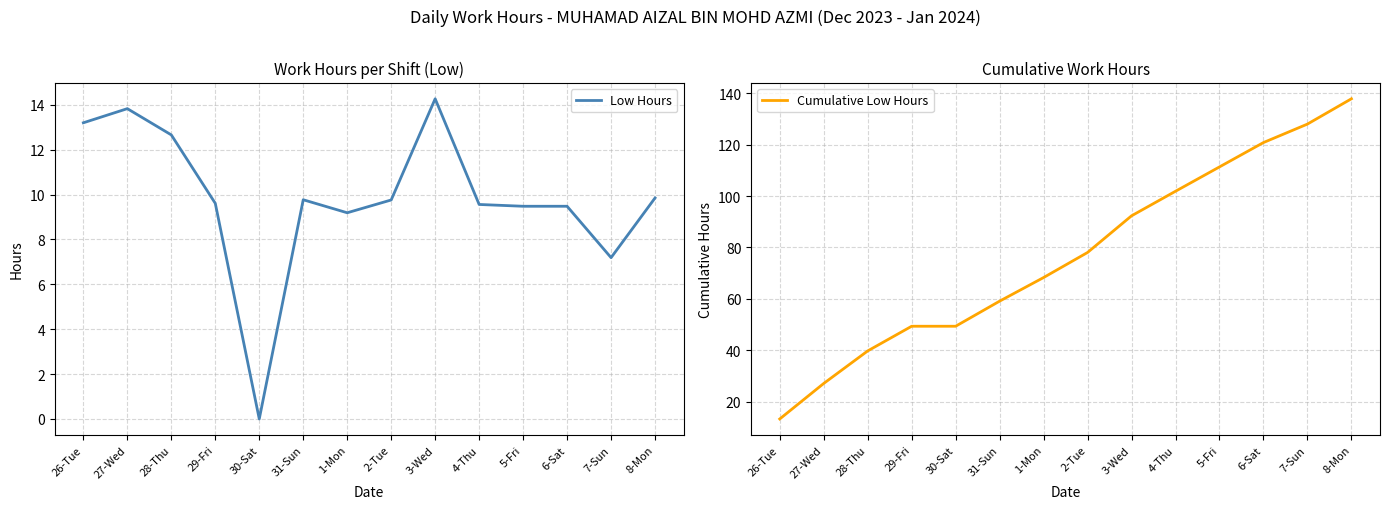

What is the difference between the maximum and second lowest values in the Low Hours series?

7.1